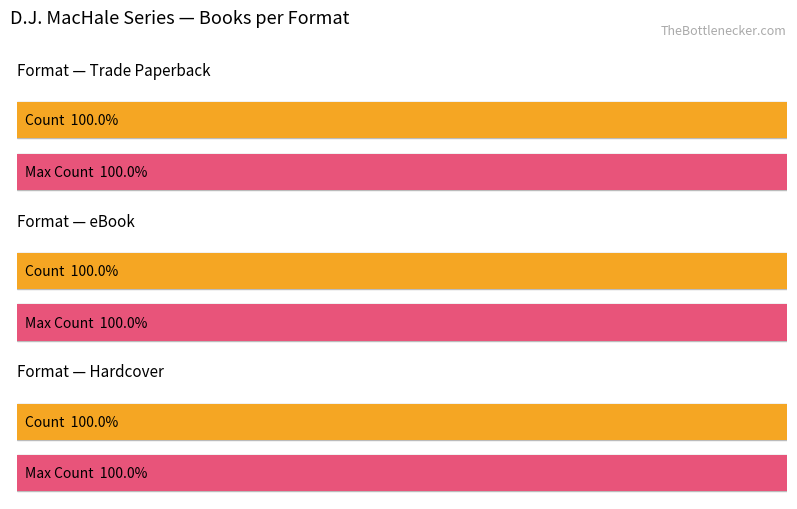

List the series in order of their peak value, highest first.

Trade Paperback, eBook, Hardcover